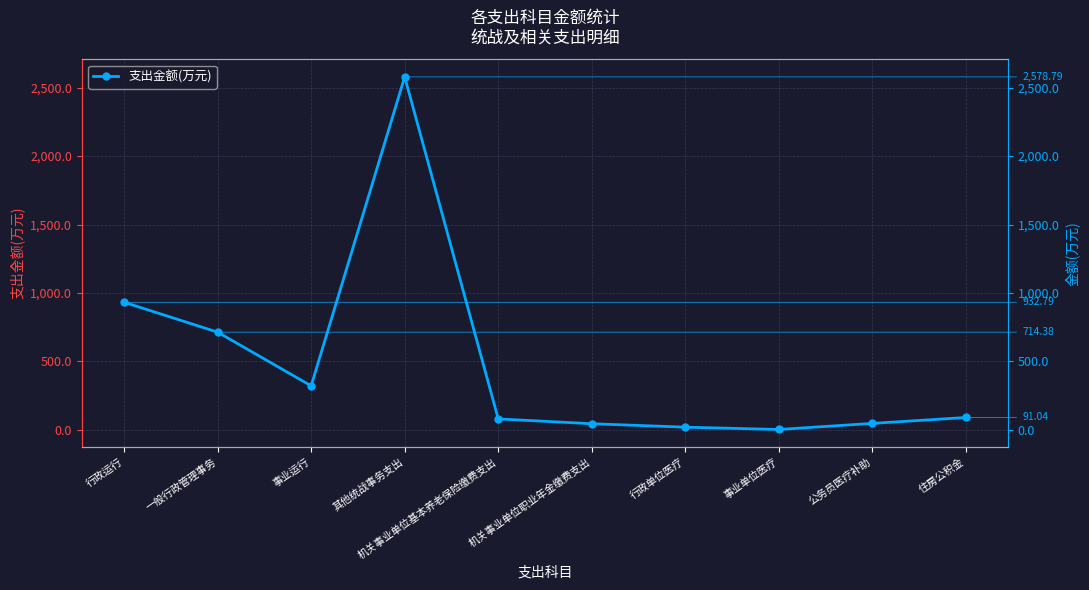

How many data points are above 91?

5